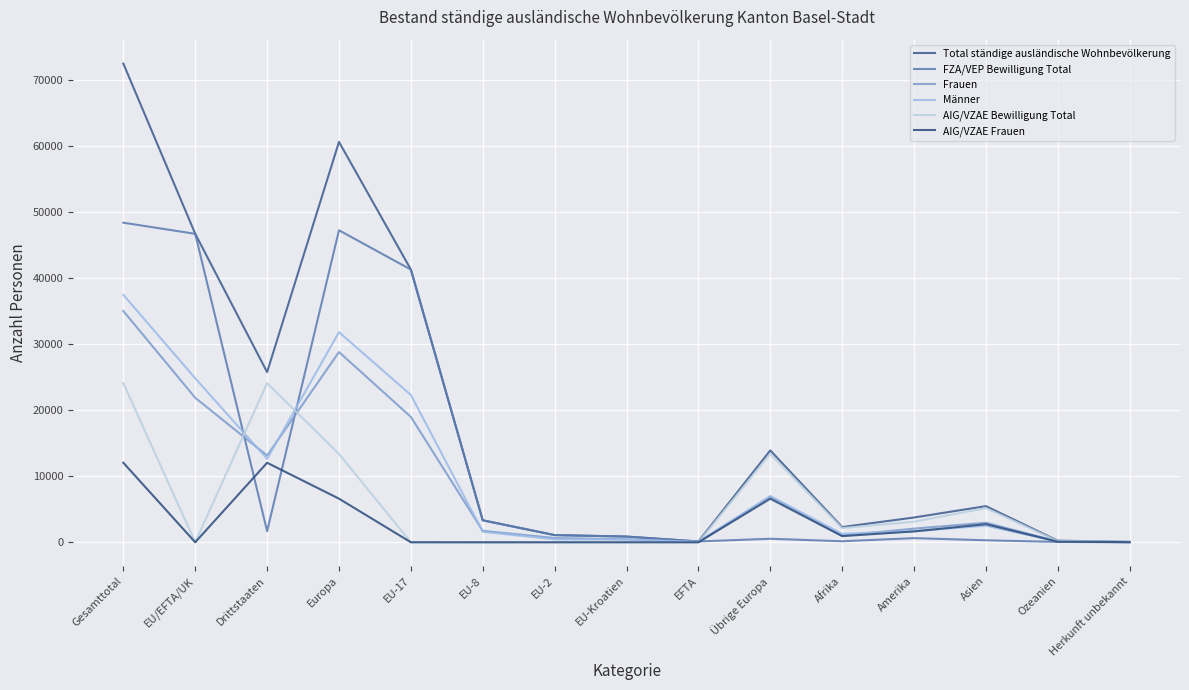

Reading left to right, extract all data points from this chart.

Total ständige ausländische Wohnbevölkerung: Gesamttotal=72499	EU/EFTA/UK=46726	Drittstaaten=25773	Europa=60641	EU-17=41309	EU-8=3333	EU-2=1091	EU-Kroatien=867	EFTA=126	Übrige Europa=13915	Afrika=2307	Amerika=3755	Asien=5478	Ozeanien=249	Herkunft unbekannt=69
FZA/VEP Bewilligung Total: Gesamttotal=48402	EU/EFTA/UK=46719	Drittstaaten=1683	Europa=47255	EU-17=41303	EU-8=3333	EU-2=1091	EU-Kroatien=866	EFTA=126	Übrige Europa=536	Afrika=156	Amerika=631	Asien=304	Ozeanien=55	Herkunft unbekannt=1
Frauen: Gesamttotal=35024	EU/EFTA/UK=21886	Drittstaaten=13138	Europa=28818	EU-17=18991	EU-8=1735	EU-2=645	EU-Kroatien=456	EFTA=59	Übrige Europa=6932	Afrika=1022	Amerika=2067	Asien=2967	Ozeanien=125	Herkunft unbekannt=25
Männer: Gesamttotal=37475	EU/EFTA/UK=24840	Drittstaaten=12635	Europa=31823	EU-17=22318	EU-8=1598	EU-2=446	EU-Kroatien=411	EFTA=67	Übrige Europa=6983	Afrika=1285	Amerika=1688	Asien=2511	Ozeanien=124	Herkunft unbekannt=44
AIG/VZAE Bewilligung Total: Gesamttotal=24097	EU/EFTA/UK=7	Drittstaaten=24090	Europa=13386	EU-17=6	EU-8=0	EU-2=0	EU-Kroatien=1	EFTA=0	Übrige Europa=13379	Afrika=2151	Amerika=3124	Asien=5174	Ozeanien=194	Herkunft unbekannt=68
AIG/VZAE Frauen: Gesamttotal=12048	EU/EFTA/UK=3	Drittstaaten=12045	Europa=6608	EU-17=2	EU-8=0	EU-2=0	EU-Kroatien=1	EFTA=0	Übrige Europa=6605	Afrika=934	Amerika=1645	Asien=2745	Ozeanien=91	Herkunft unbekannt=25